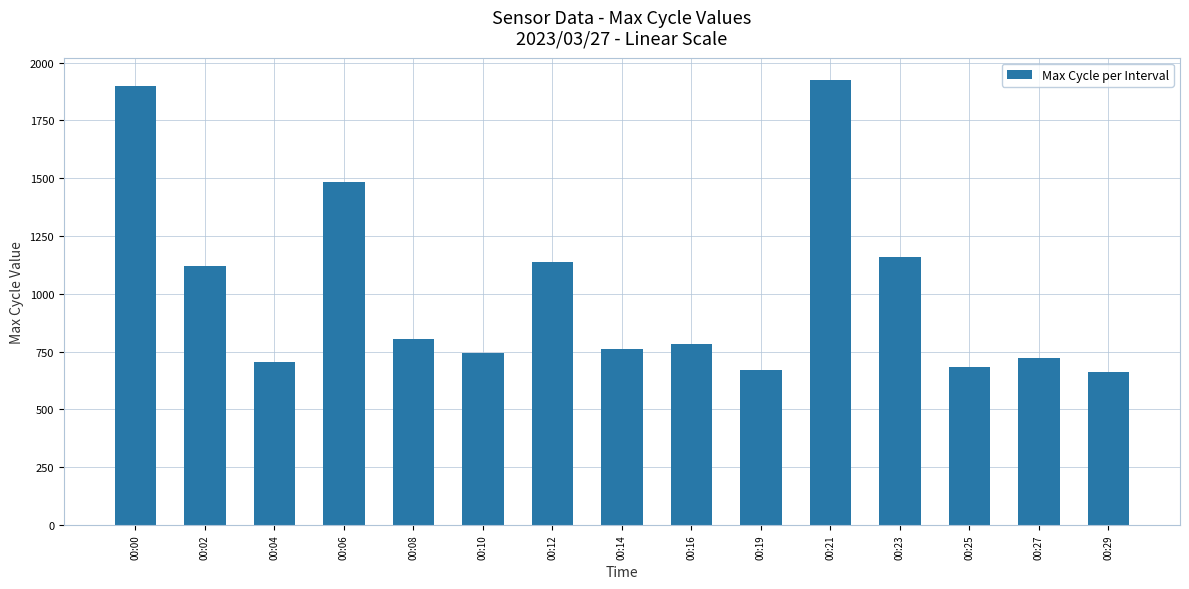

What is the approximate value at 00:00, to the nearest 10?

1900